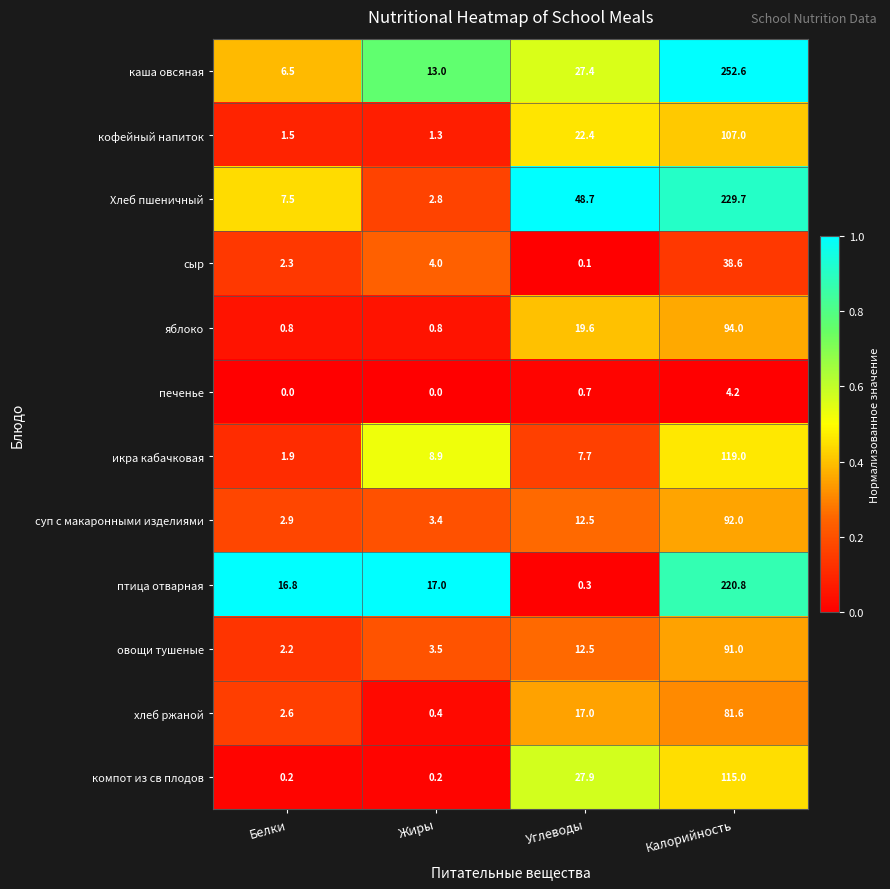

Which series has the largest range (max minus min)?

каша овсяная